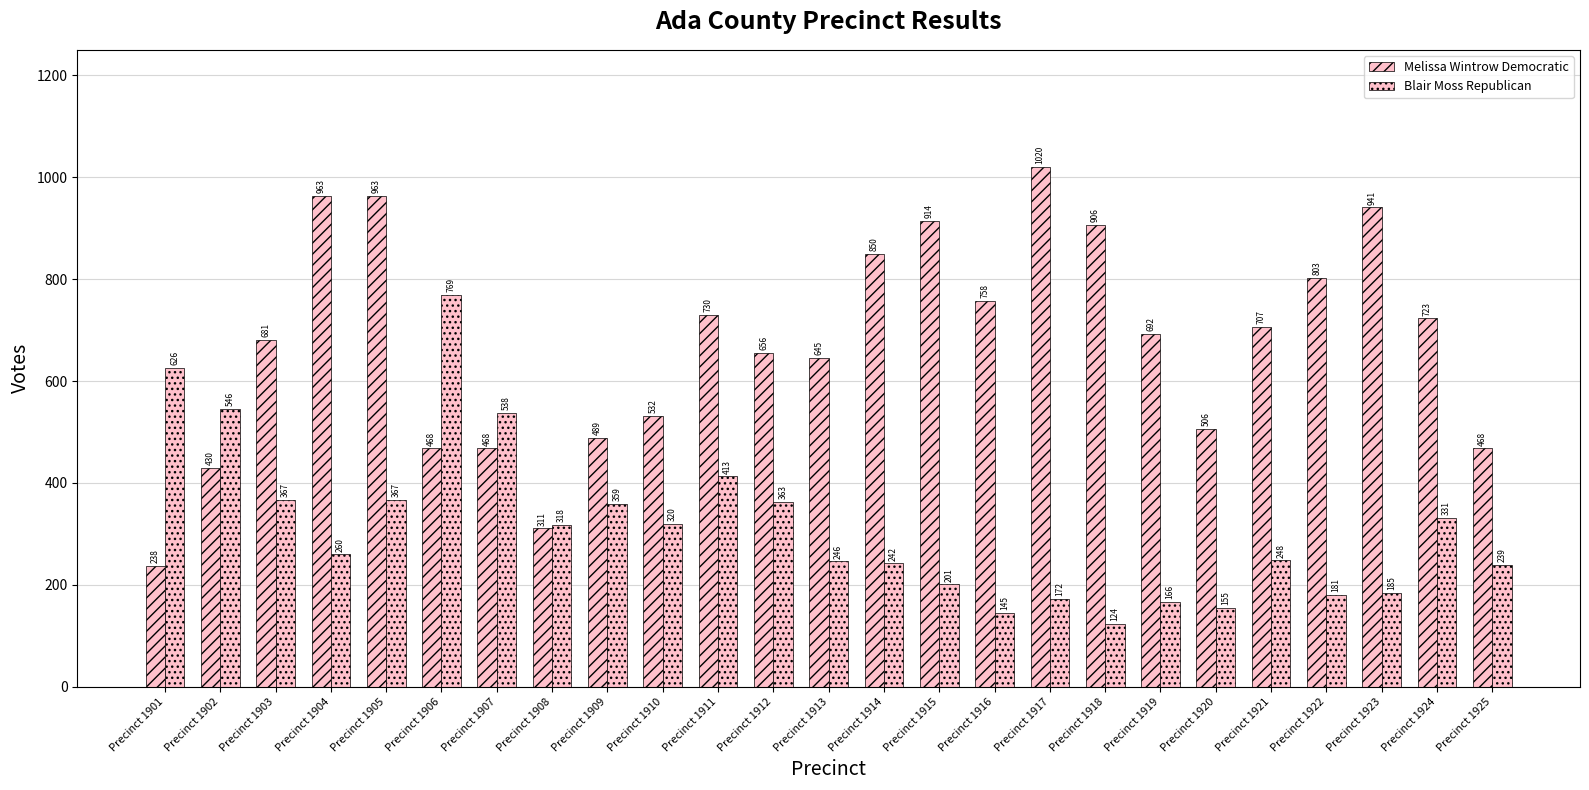

What is the total value across all series at Precinct 1921?

955